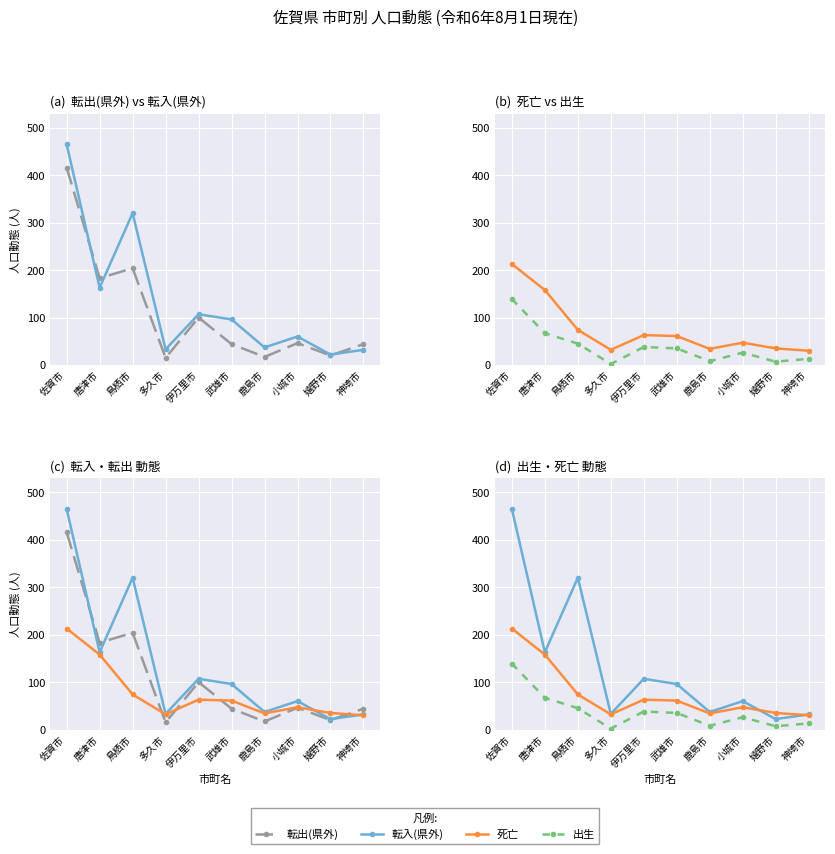

How many lines are shown in the chart?

4